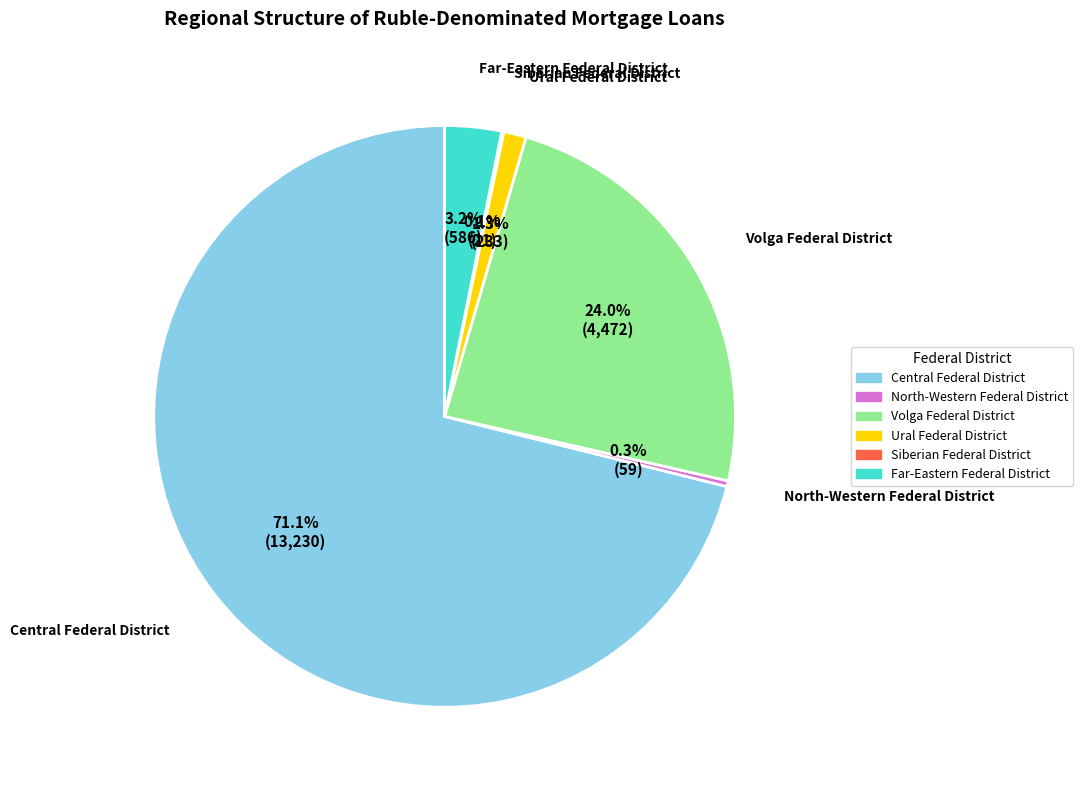

Does any single category account for the majority?

Yes